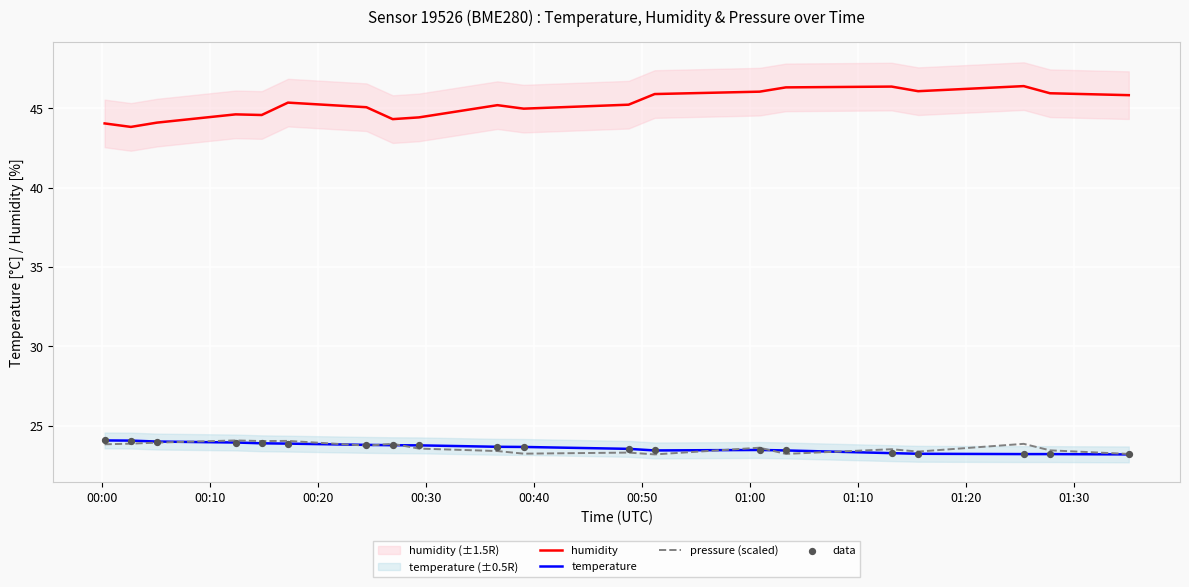

True or false: temperature and humidity intersect in this chart.

False